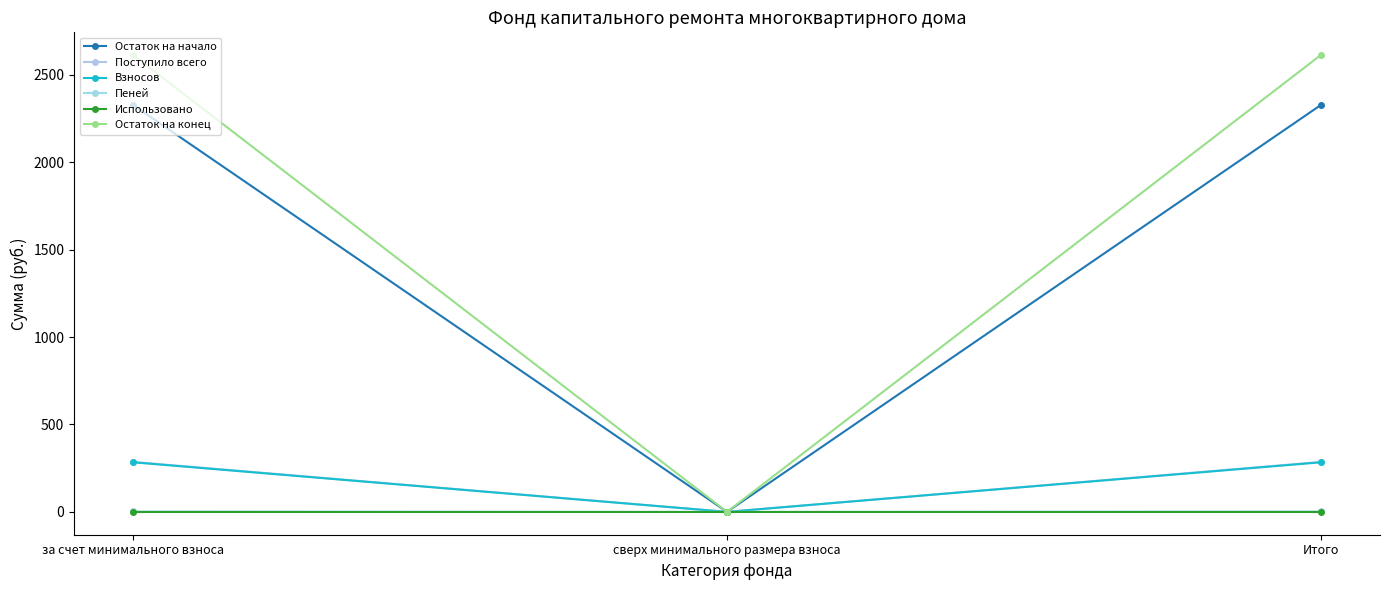

Between сверх минимального размера взноса and Итого, which is larger?

Итого